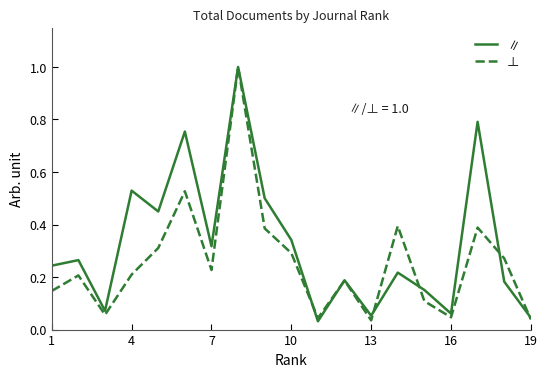

Which series has the largest total across all categories?

∥